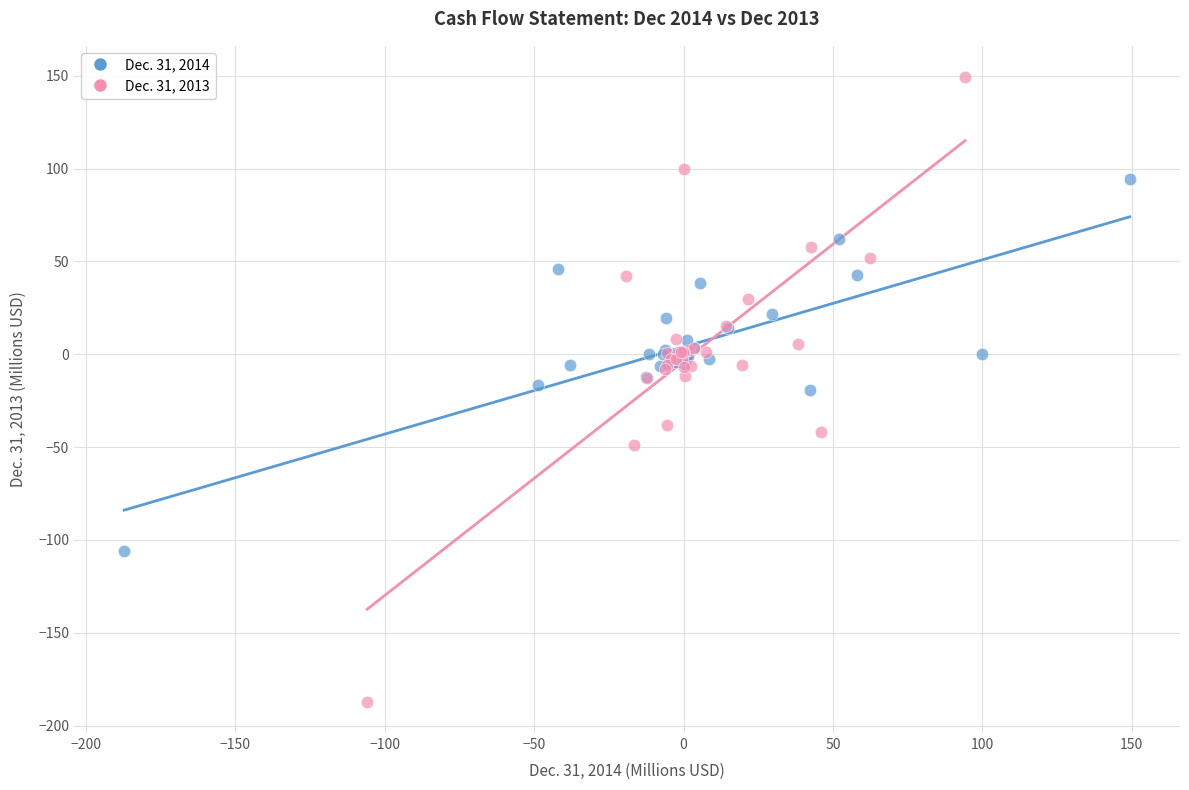

Which series contains the highest Y value?

Dec. 31, 2013